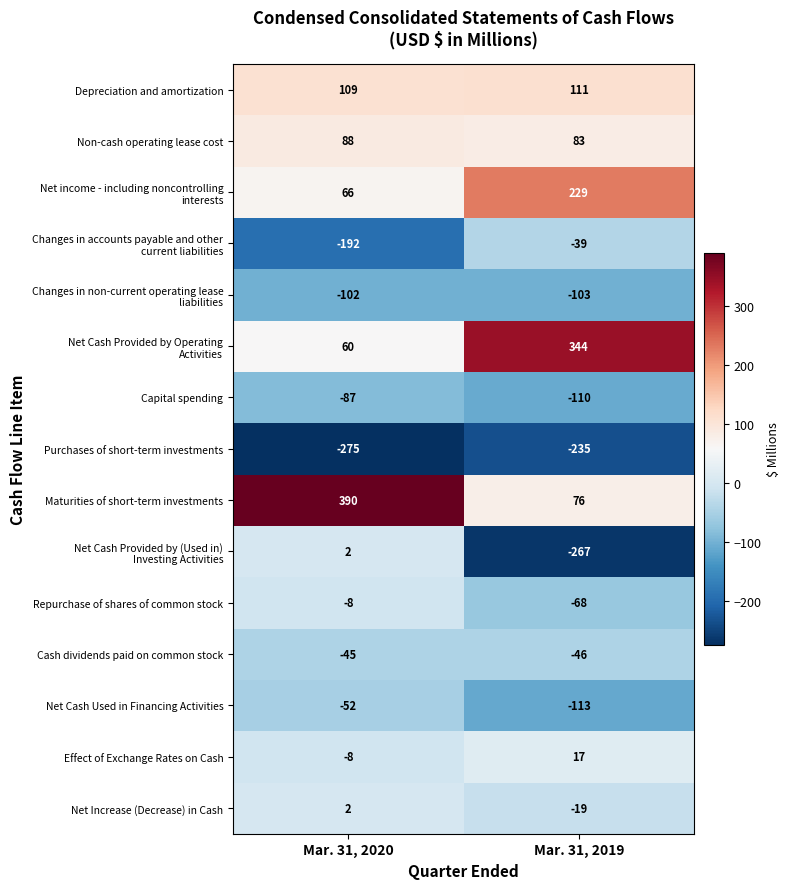

Which series has the widest spread of values?

Maturities of short-term investments